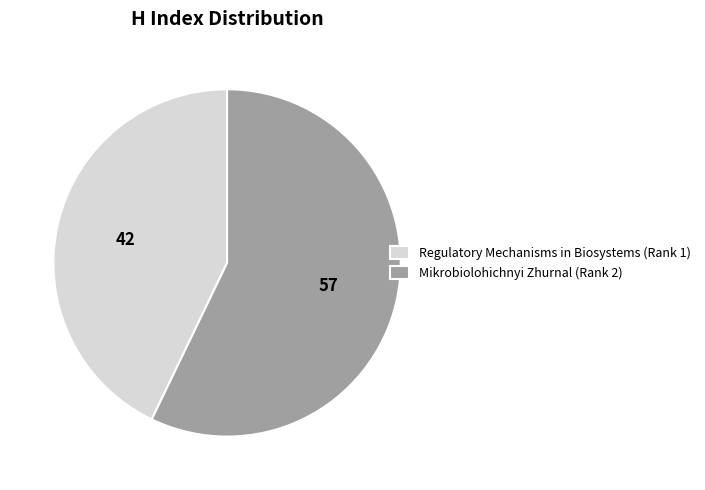

Rank the categories by value from highest to lowest.

Mikrobiolohichnyi Zhurnal (Rank 2), Regulatory Mechanisms in Biosystems (Rank 1)